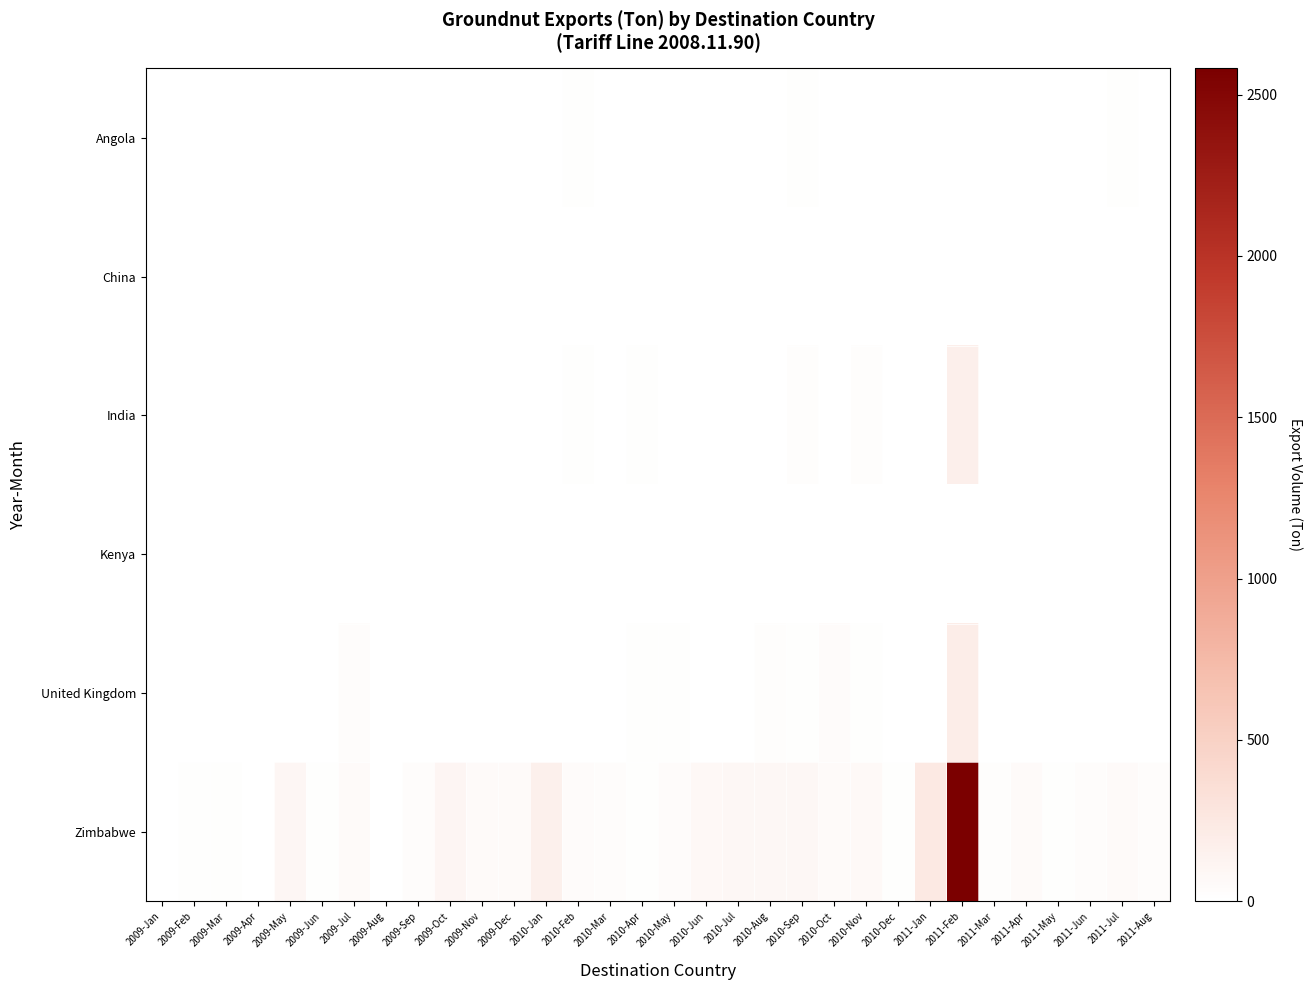

Count the number of categories in the chart.

32